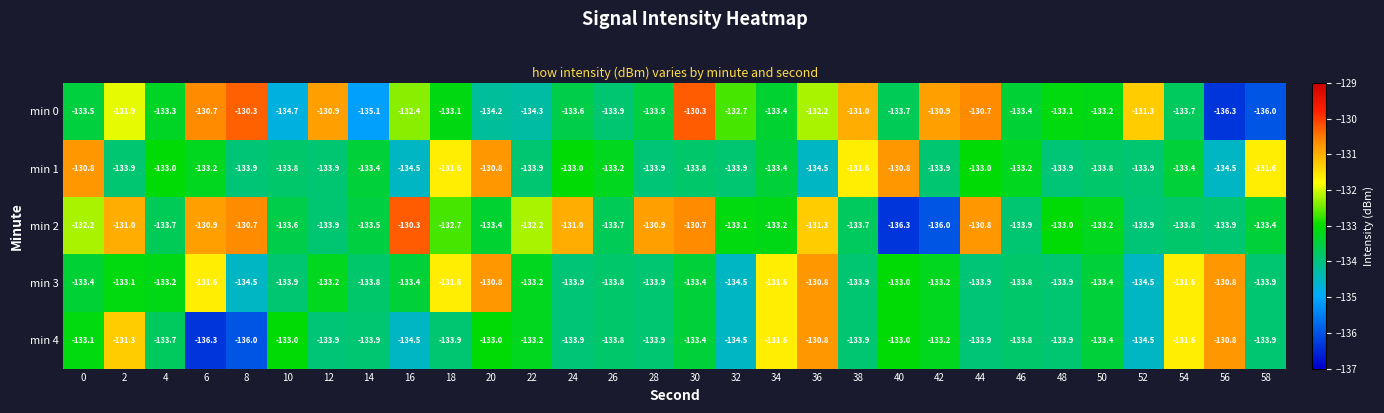

What is the minimum value shown in the chart?

-136.3